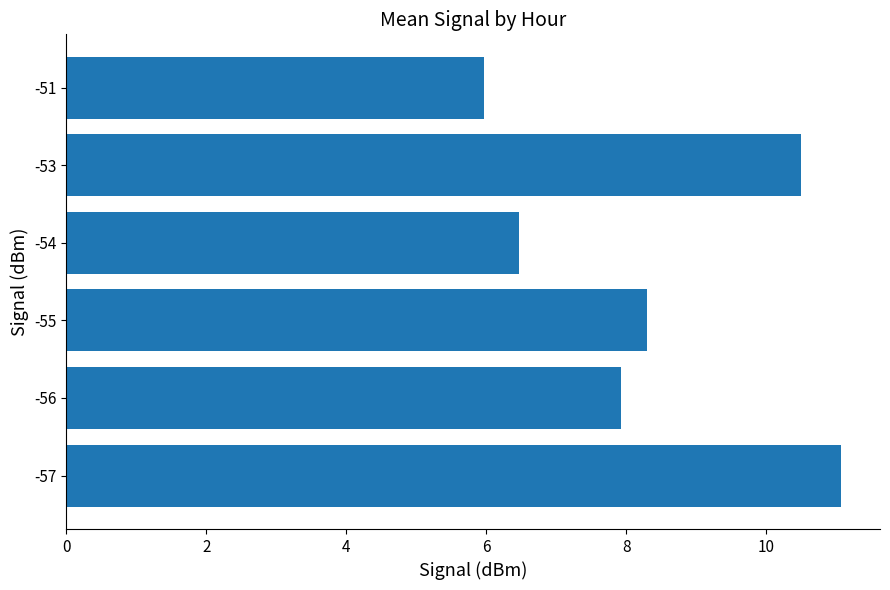

True or false: the data shows 3.4 at -56.

False